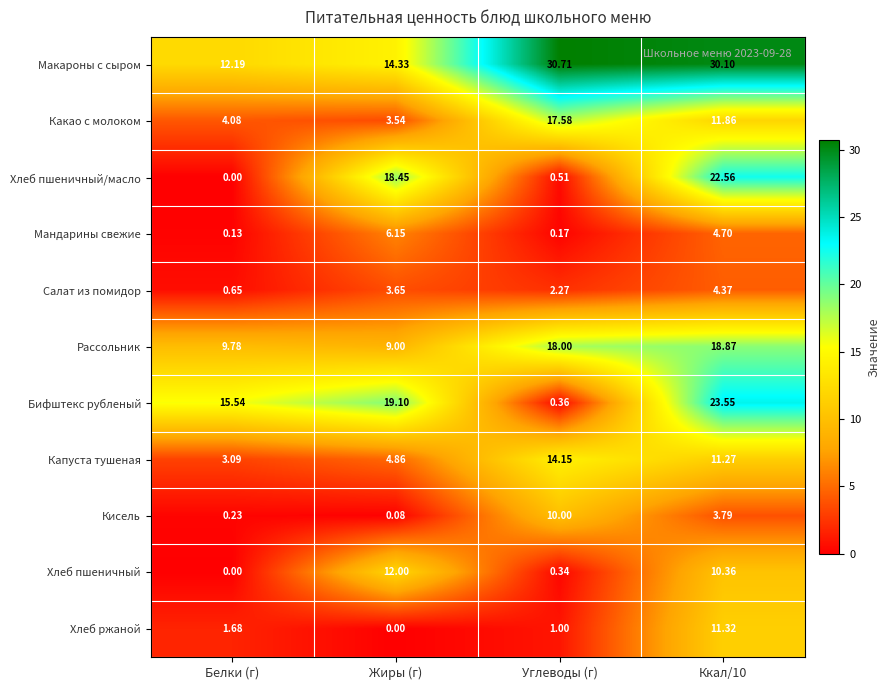

Between Белки (г) and Жиры (г), which series saw the biggest shift?

Хлеб пшеничный/масло